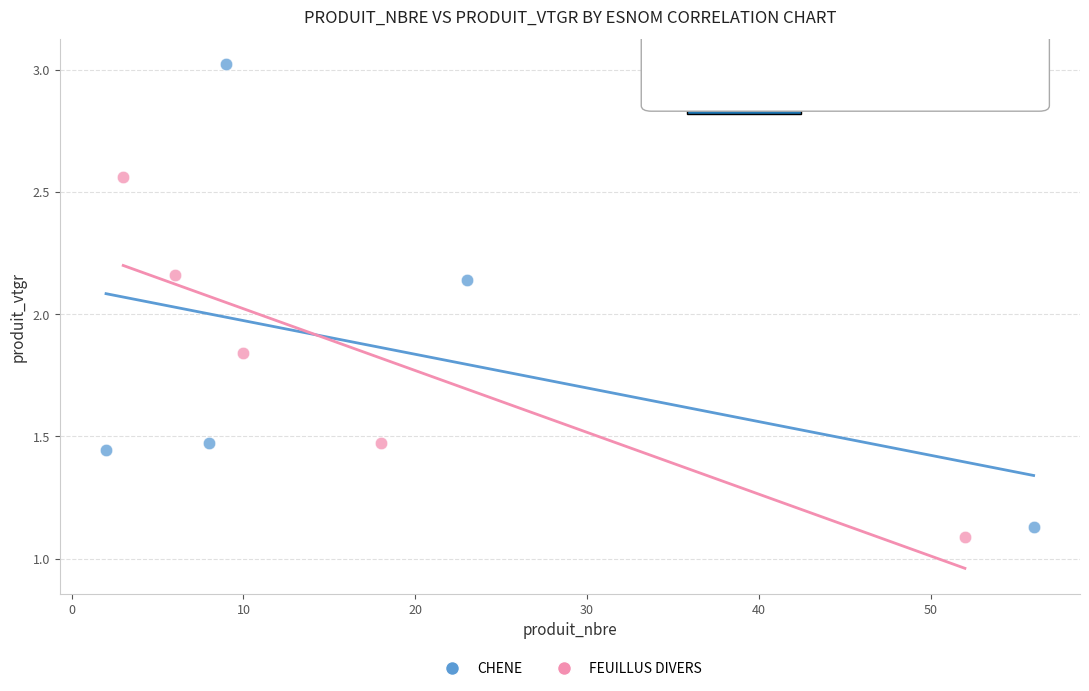

What are all the series names shown in the legend?

CHENE, FEUILLUS DIVERS